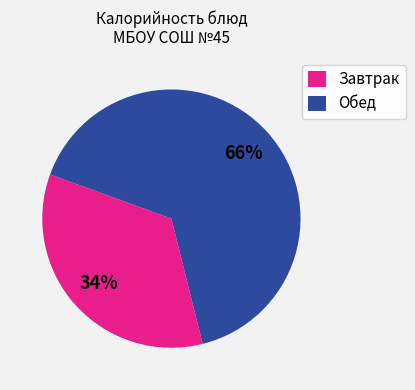

Is it true that Обед is 66% of the pie?

True